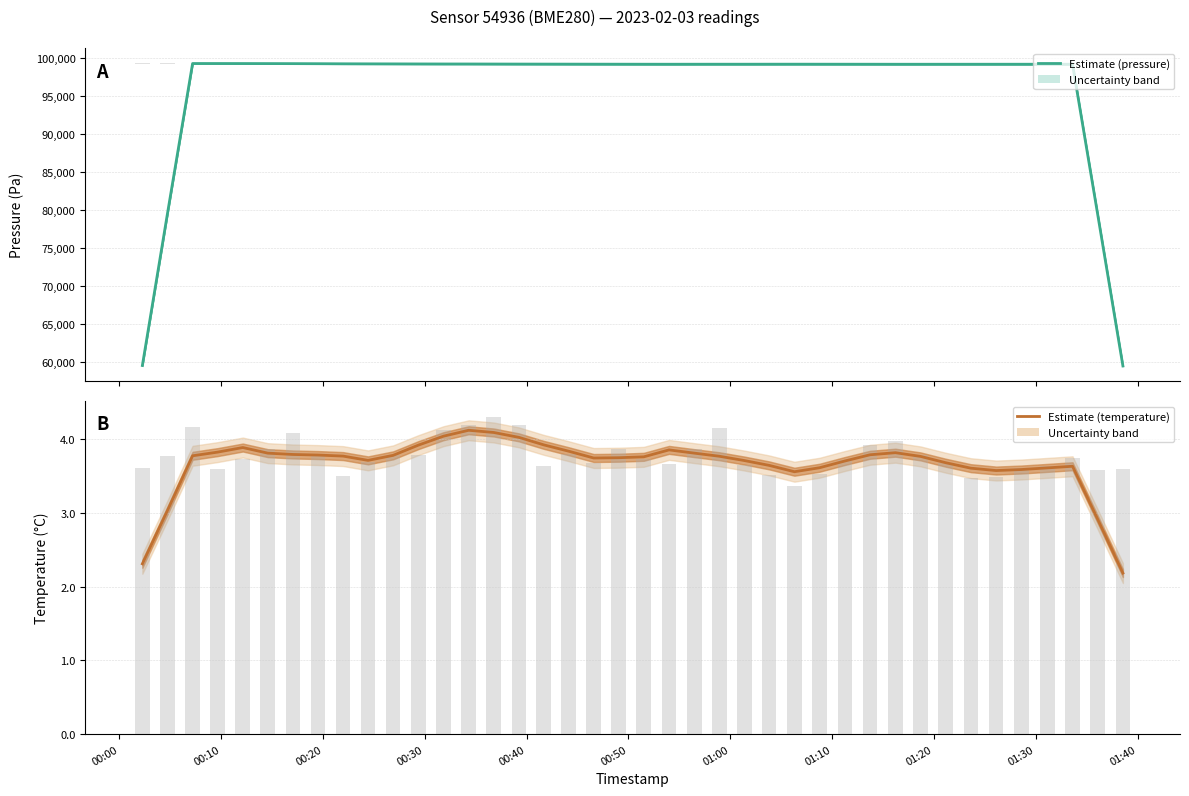

Reading left to right, what are all the values shown in this chart?

pressure (estimate): 59555.1	79406.2	99256.5	99255.5	99252.5	99247.8	99240.8	99231.6	99219.5	99212.4	99206.9	99200.6	99196.0	99194.3	99188.7	99183.5	99180.0	99175.6	99171.6	99168.0	99164.7	99162.3	99164.3	99165.6	99165.7	99167.8	99169.4	99167.8	99165.5	99164.1	99160.7	99160.2	99162.1	99162.0	99162.3	99162.8	99162.0	99161.0	79328.8	59497.0
temperature (estimate): 2.3	3.0	3.8	3.8	3.9	3.8	3.8	3.8	3.8	3.7	3.8	3.9	4.0	4.1	4.1	4.0	3.9	3.8	3.7	3.7	3.8	3.9	3.8	3.8	3.7	3.6	3.6	3.6	3.7	3.8	3.8	3.8	3.7	3.6	3.6	3.6	3.6	3.6	2.9	2.2